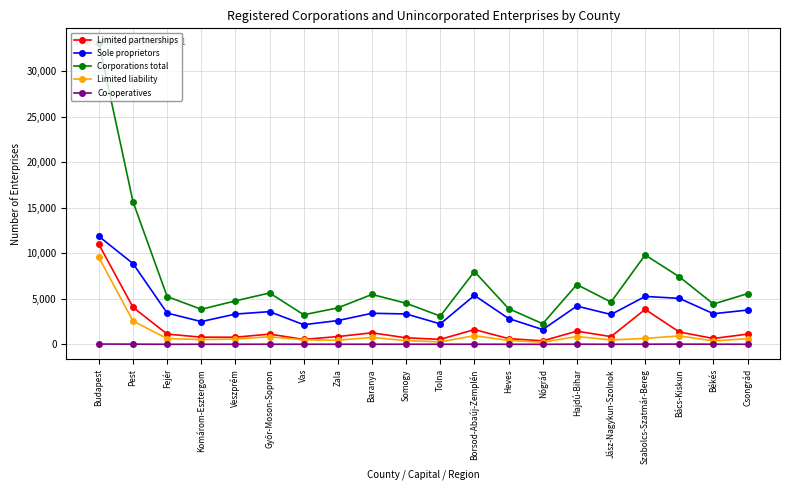

Where does the Limited liability series first go above 624?

Budapest